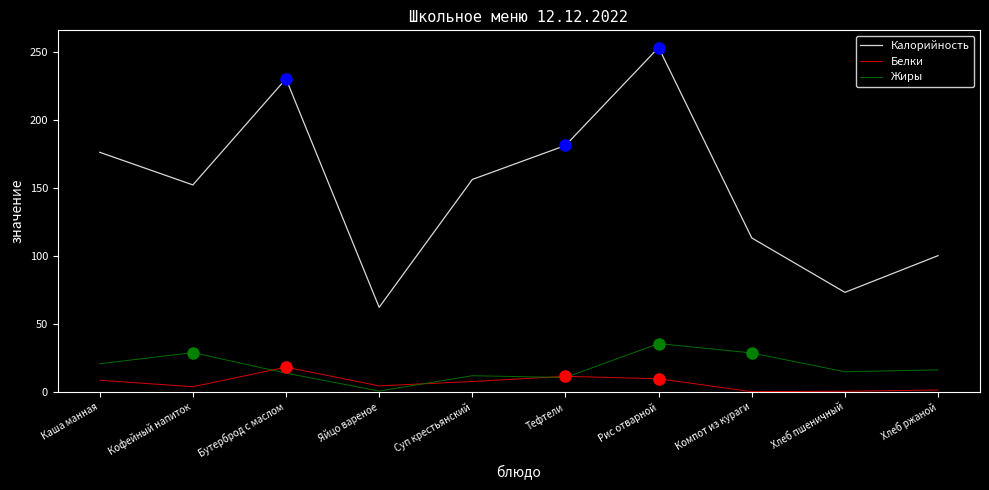

In Белки, how many points are lower than both neighbors (excluding endpoints)?

3